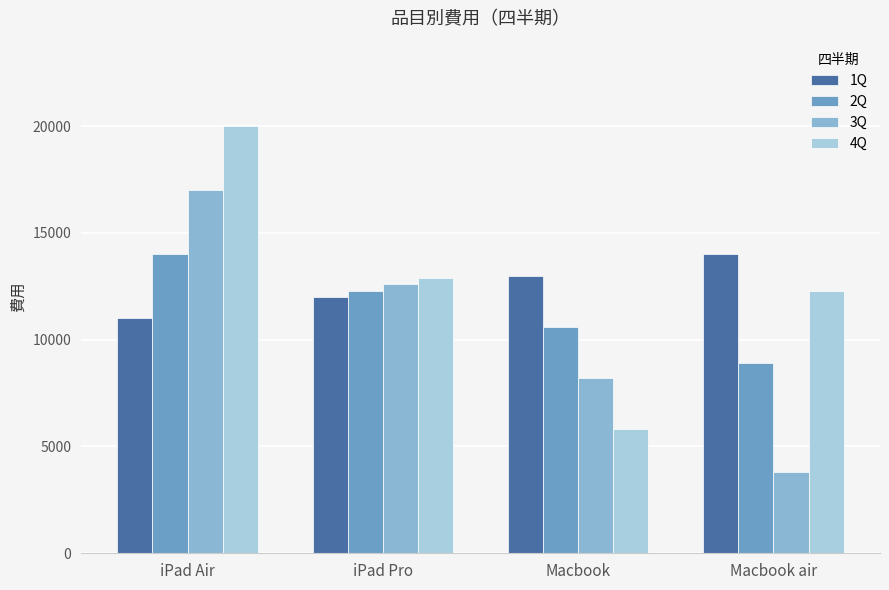

What value does the 1Q series have at Macbook air, to the nearest 10?

14000